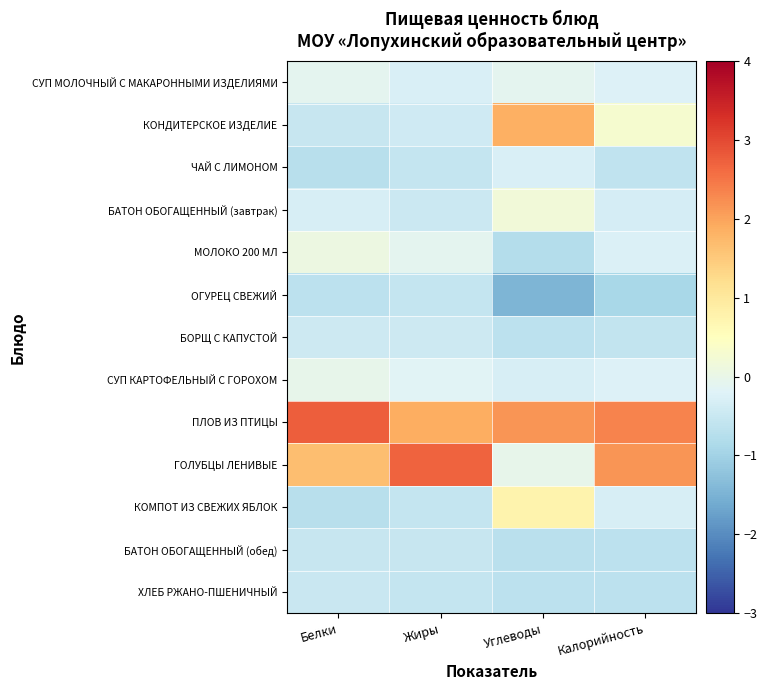

Reading left to right, transcribe all the data shown in this chart.

СУП МОЛОЧНЫЙ С МАКАРОННЫМИ ИЗДЕЛИЯМИ: Белки=-0.1	Жиры=-0.3	Углеводы=-0.1	Калорийность=-0.2
КОНДИТЕРСКОЕ ИЗДЕЛИЕ: Белки=-0.5	Жиры=-0.4	Углеводы=1.9	Калорийность=0.3
ЧАЙ С ЛИМОНОМ: Белки=-0.7	Жиры=-0.6	Углеводы=-0.3	Калорийность=-0.6
БАТОН ОБОГАЩЕННЫЙ (завтрак): Белки=-0.3	Жиры=-0.5	Углеводы=0.2	Калорийность=-0.3
МОЛОКО 200 МЛ: Белки=0.1	Жиры=-0.1	Углеводы=-0.8	Калорийность=-0.3
ОГУРЕЦ СВЕЖИЙ: Белки=-0.7	Жиры=-0.6	Углеводы=-1.5	Калорийность=-0.9
БОРЩ С КАПУСТОЙ: Белки=-0.4	Жиры=-0.4	Углеводы=-0.7	Калорийность=-0.6
СУП КАРТОФЕЛЬНЫЙ С ГОРОХОМ: Белки=-0.0	Жиры=-0.2	Углеводы=-0.3	Калорийность=-0.2
ПЛОВ ИЗ ПТИЦЫ: Белки=2.8	Жиры=1.9	Углеводы=2.2	Калорийность=2.3
ГОЛУБЦЫ ЛЕНИВЫЕ: Белки=1.7	Жиры=2.7	Углеводы=-0.0	Калорийность=2.2
КОМПОТ ИЗ СВЕЖИХ ЯБЛОК: Белки=-0.7	Жиры=-0.5	Углеводы=0.8	Калорийность=-0.3
БАТОН ОБОГАЩЕННЫЙ (обед): Белки=-0.5	Жиры=-0.5	Углеводы=-0.7	Калорийность=-0.7
ХЛЕБ РЖАНО-ПШЕНИЧНЫЙ: Белки=-0.5	Жиры=-0.5	Углеводы=-0.7	Калорийность=-0.7